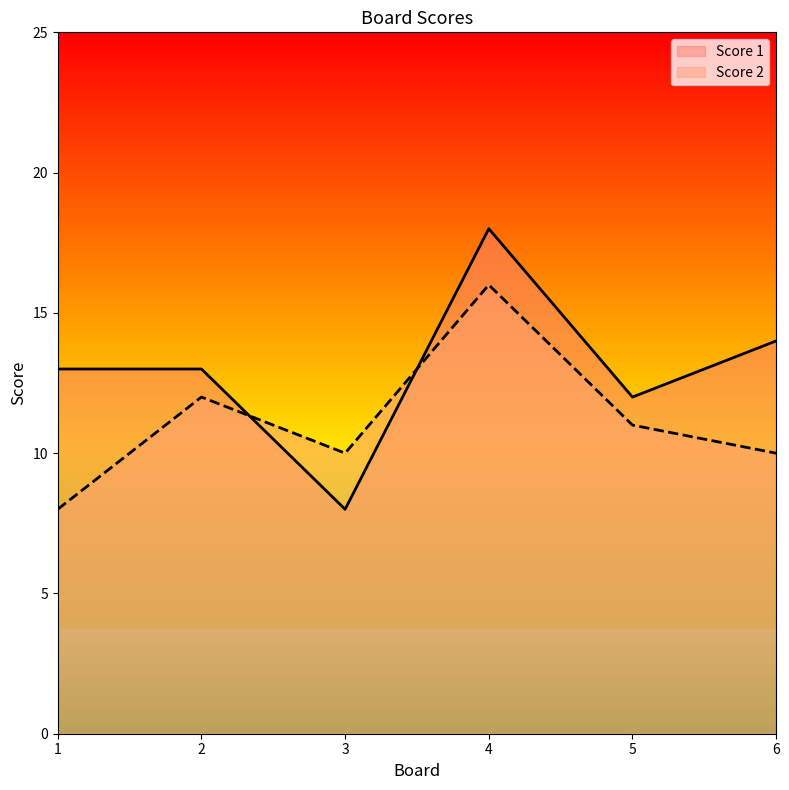

What is the value of the Score 2 point at the 5th from the left?

11